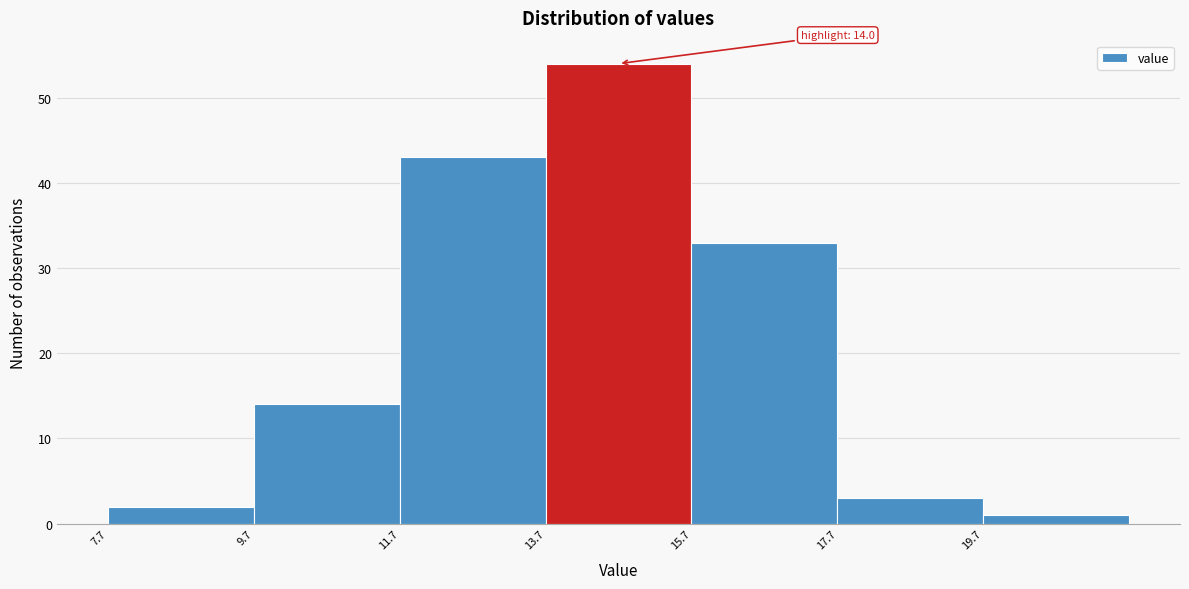

Over which range of the x-axis is the bar tallest?

13.8 to 15.8